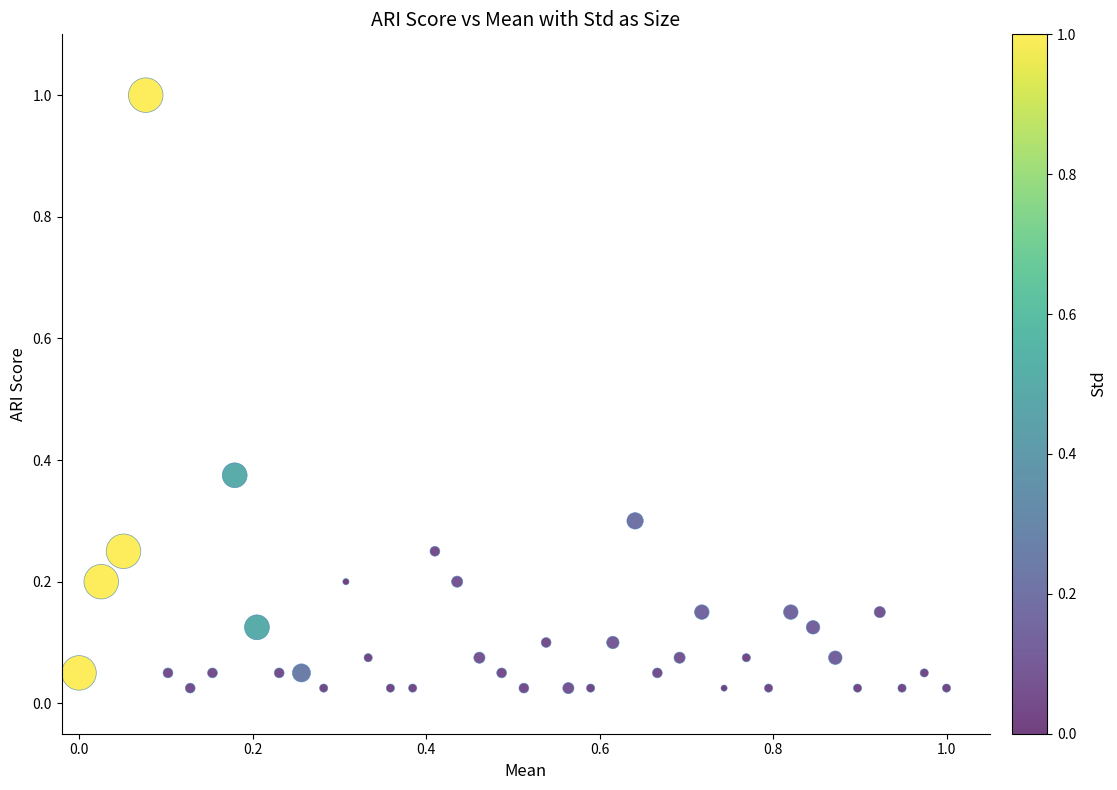

What is the range of X values (max minus min)?

1.0